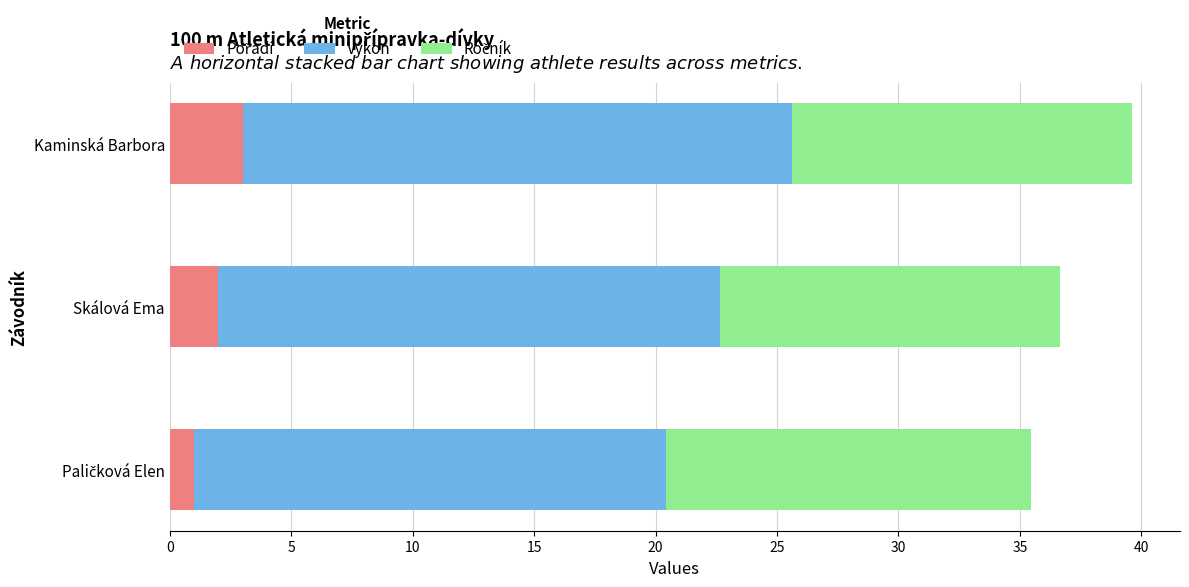

What is the total value across all series at Skálová Ema?

36.7